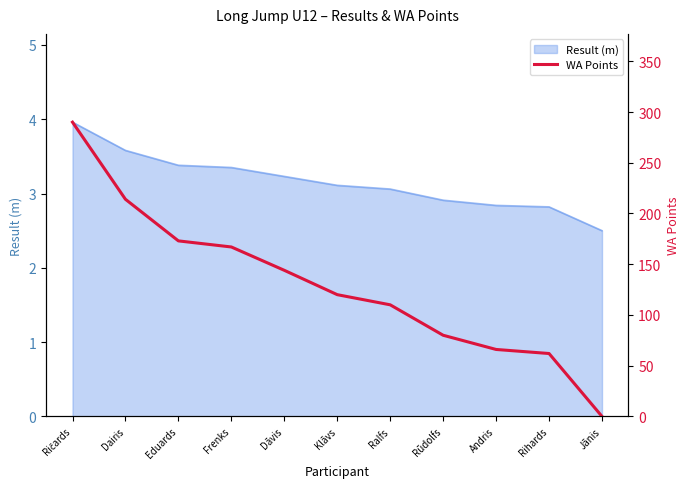

List the labels in order of value, smallest first.

Jānis, Rihards, Andris, Rūdolfs, Ralfs, Klāvs, Dāvis, Frenks, Eduards, Dairis, Ričards